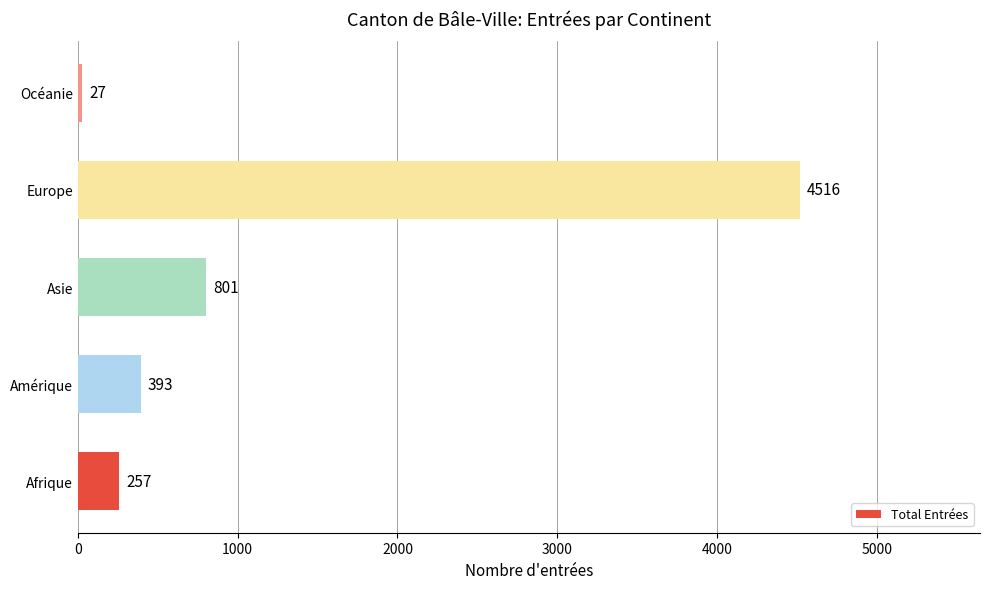

Which label corresponds to the smallest value in the chart?

Océanie